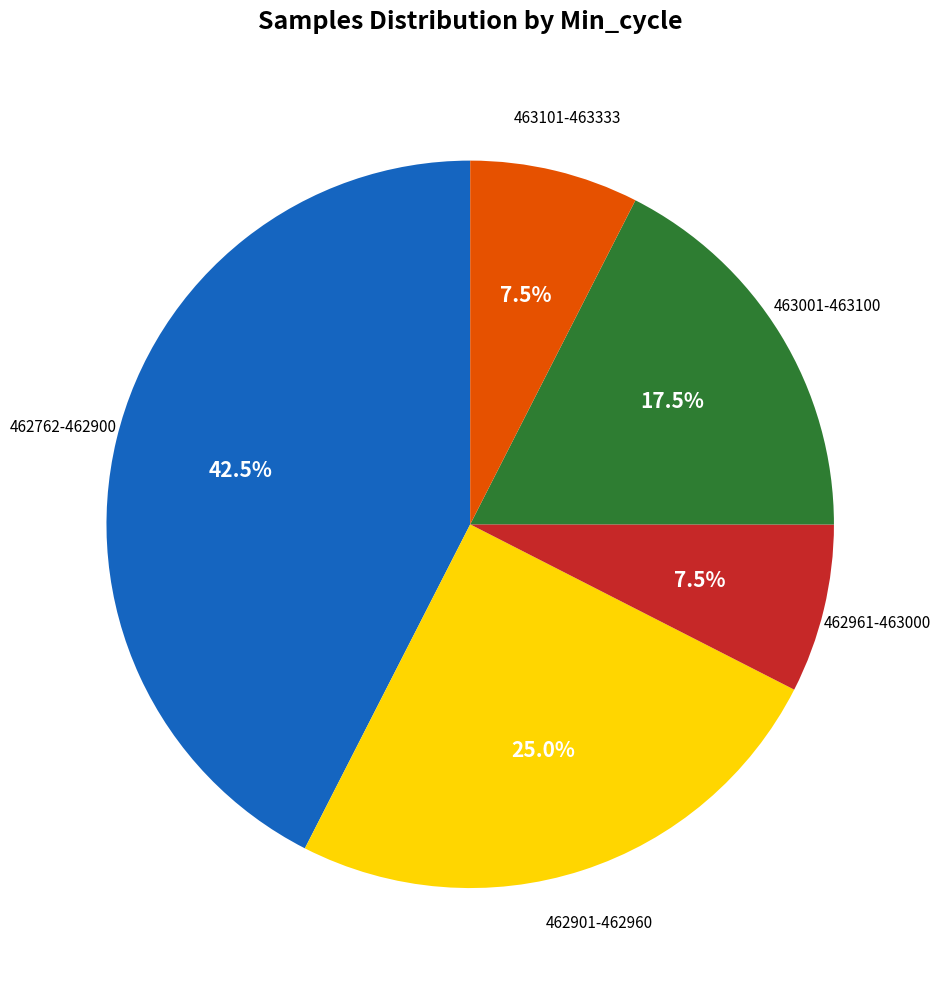

Does any single category account for the majority?

No